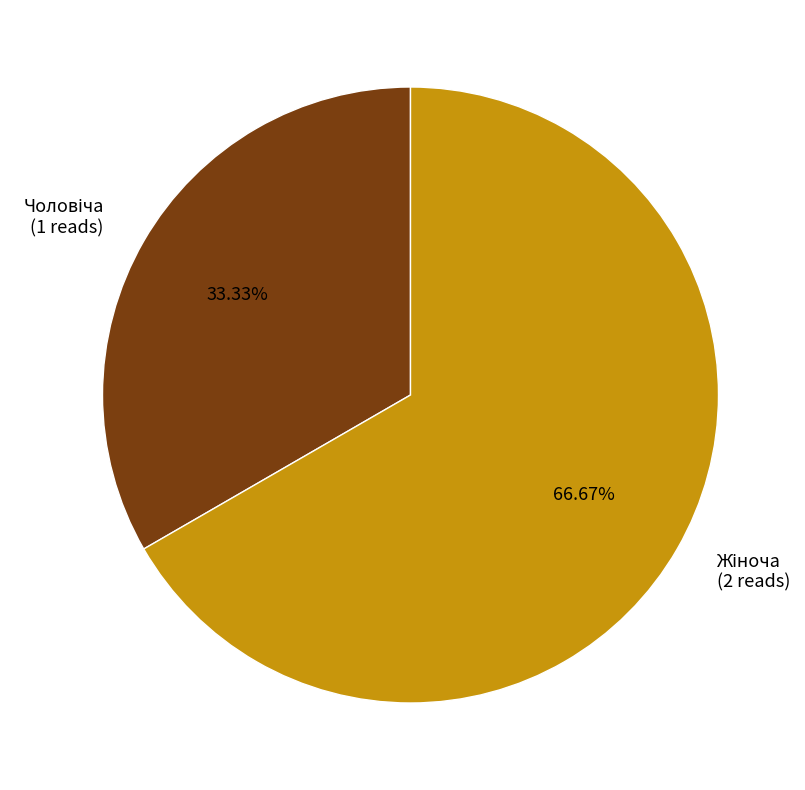

Is there a majority slice in this chart?

Yes